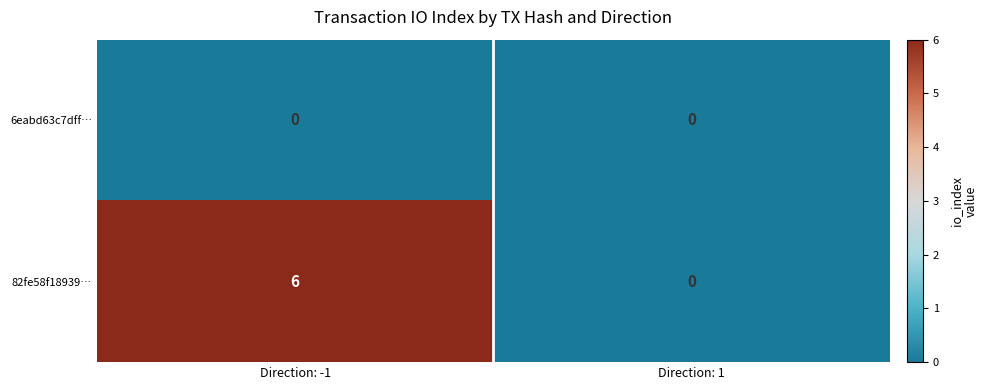

List the series in order of their overall mean, highest first.

82fe58f18939…, 6eabd63c7dff…